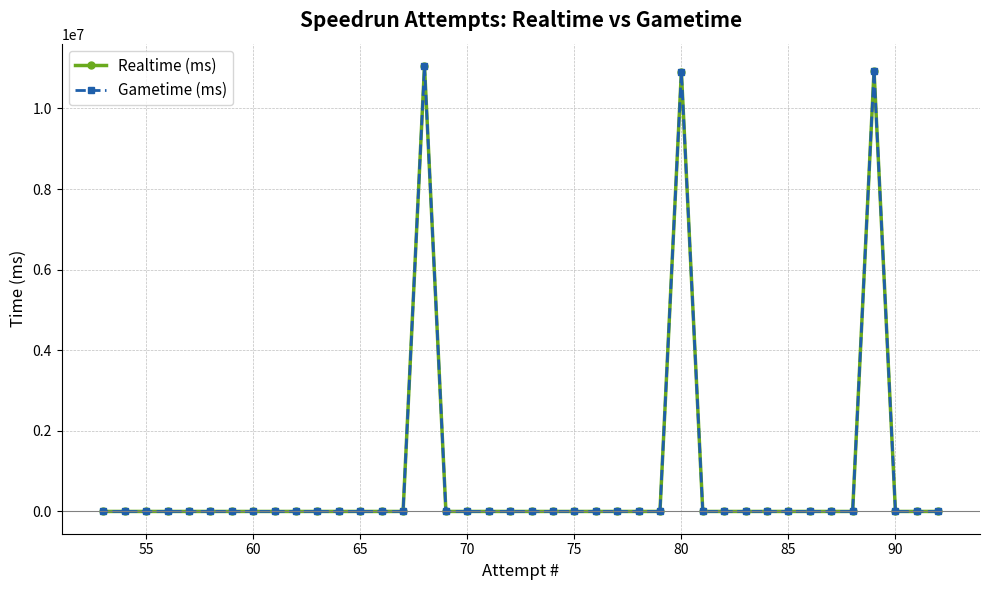

What are all the series names shown in the legend?

Realtime (ms), Gametime (ms)